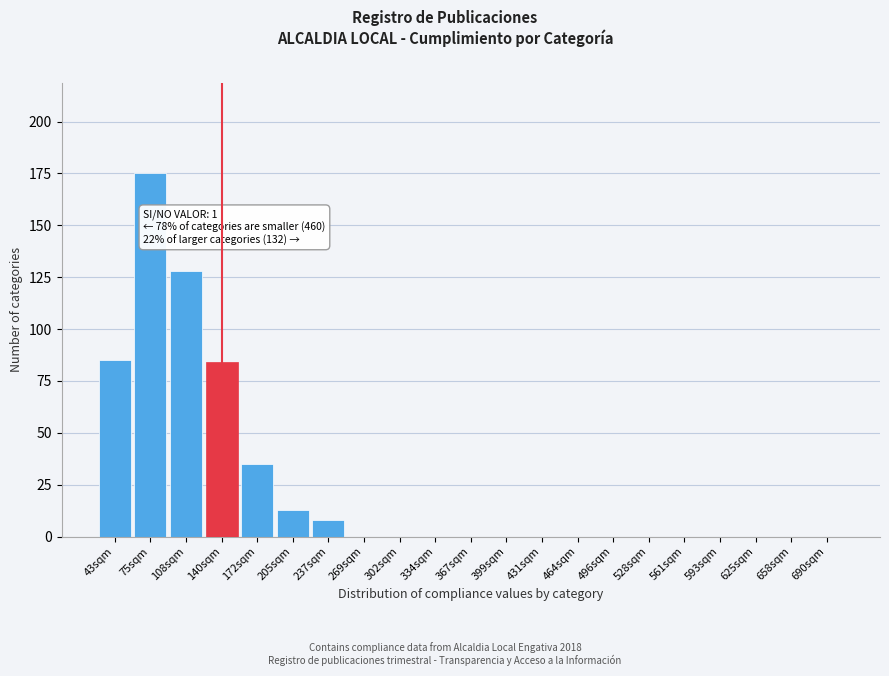

Reading left to right, what are all the values shown in this chart?

43sqm=85	75sqm=175	108sqm=128	140sqm=84	172sqm=35	205sqm=13	237sqm=8	269sqm=0	302sqm=0	334sqm=0	367sqm=0	399sqm=0	431sqm=0	464sqm=0	496sqm=0	528sqm=0	561sqm=0	593sqm=0	625sqm=0	658sqm=0	690sqm=0